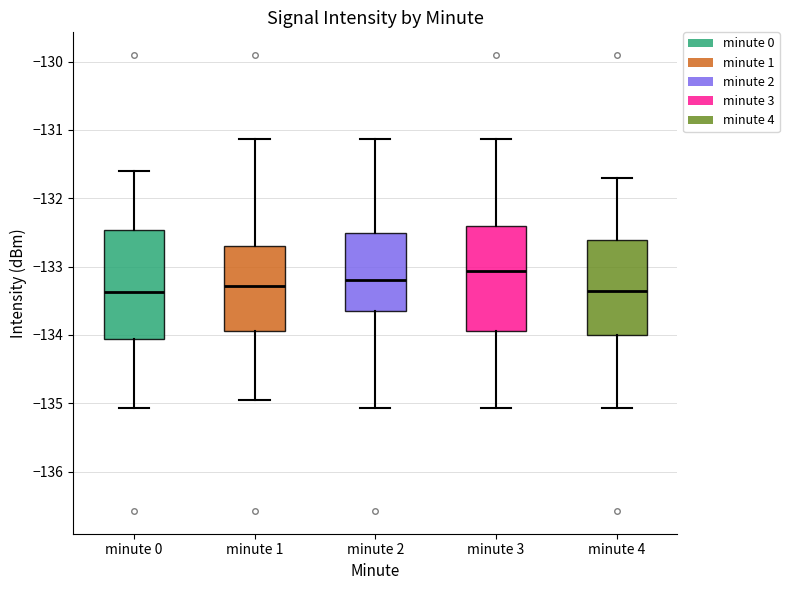

Reading left to right, transcribe this box plot: for each box, give where its median line is, the range the box spans, and where its two whiskers end, as read against the y-axis. The values are not printed on the chart, so give them approximately, as read against the axis.

minute 0: median -133.4, box -134.1 to -132.5, whiskers -135.1 to -131.6
minute 1: median -133.3, box -133.9 to -132.7, whiskers -135.0 to -131.1
minute 2: median -133.2, box -133.6 to -132.5, whiskers -135.1 to -131.1
minute 3: median -133.1, box -133.9 to -132.4, whiskers -135.1 to -131.1
minute 4: median -133.4, box -134.0 to -132.6, whiskers -135.1 to -131.7